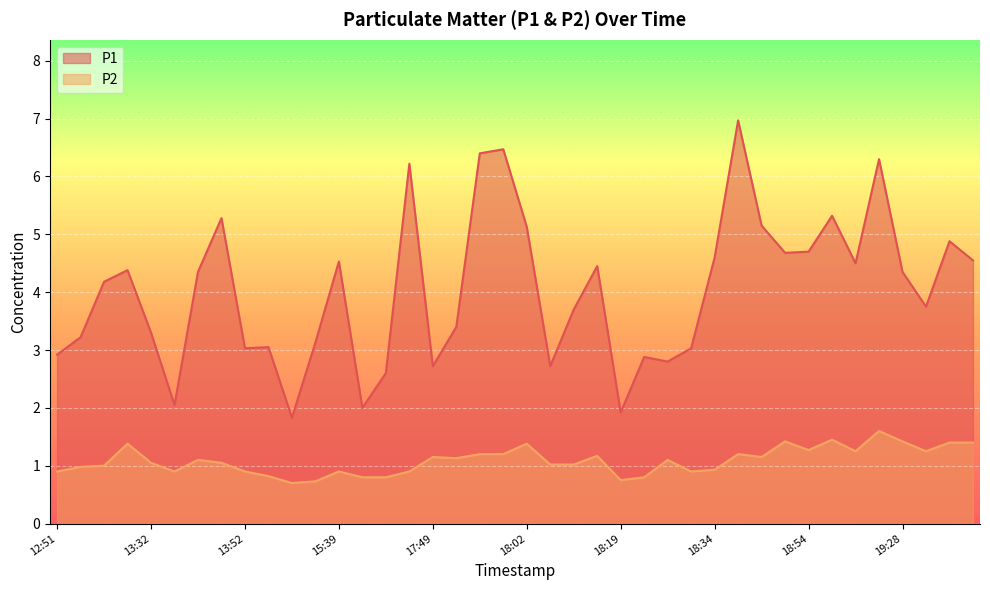

Rank the series at 13:30 from lowest to highest value.

P2, P1